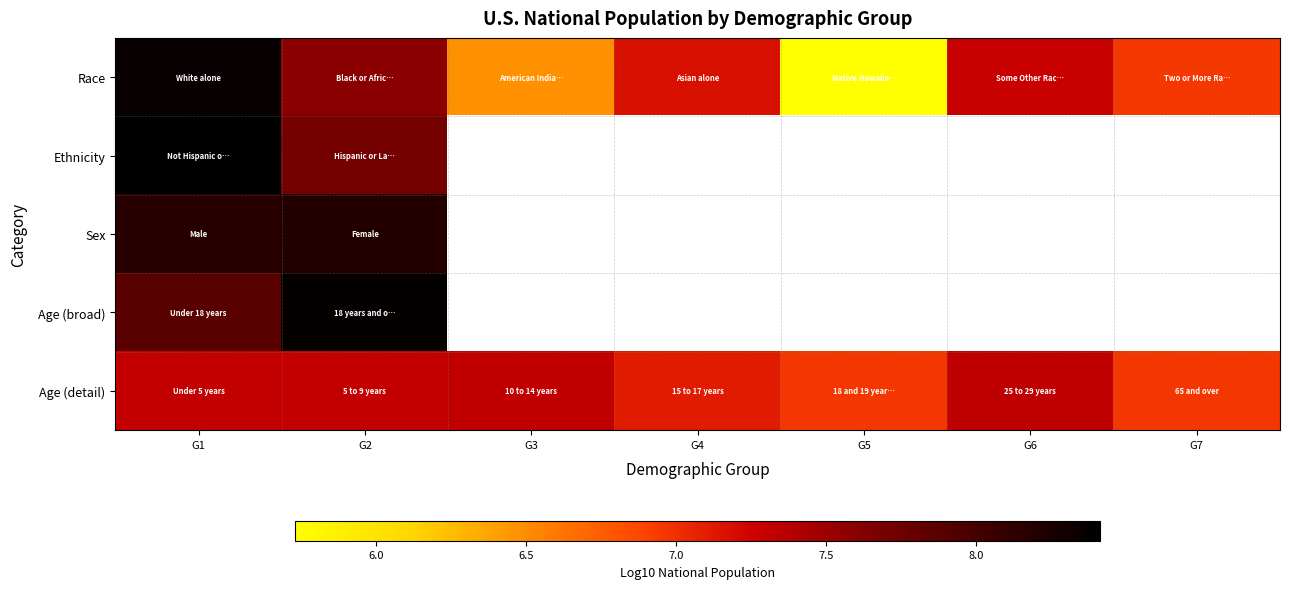

Which label corresponds to the smallest value in the chart?

G5